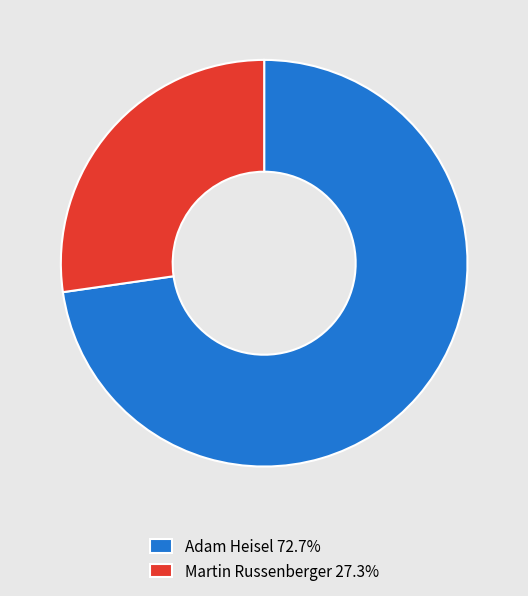

The Martin Russenberger slice represents 27% of the pie. True or false?

True